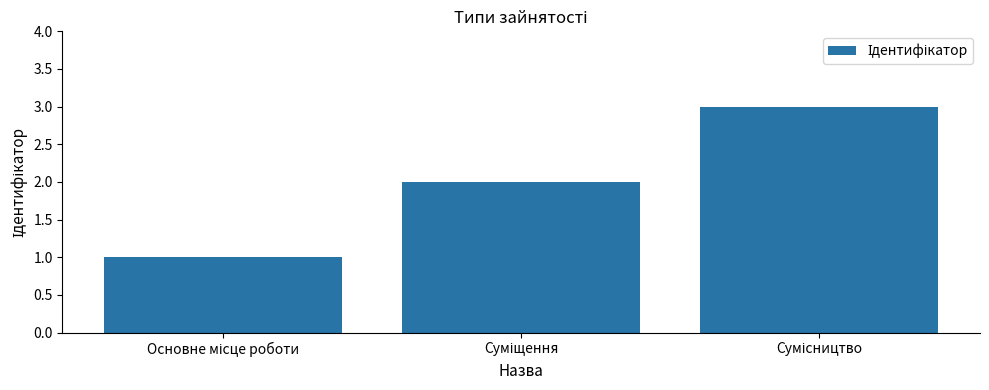

What is the greatest value displayed?

3